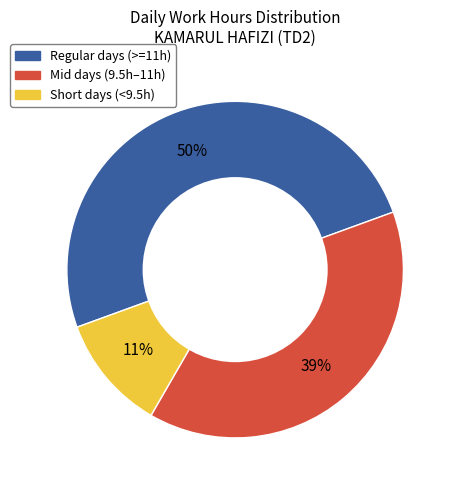

To the nearest percent, what is the average slice percentage?

33%